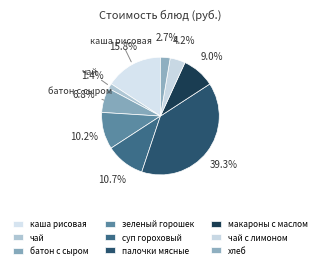

Rank the categories by value from highest to lowest.

палочки мясные, каша рисовая, суп гороховый, зеленый горошек, макароны с маслом, батон с сыром, чай с лимоном, хлеб, чай